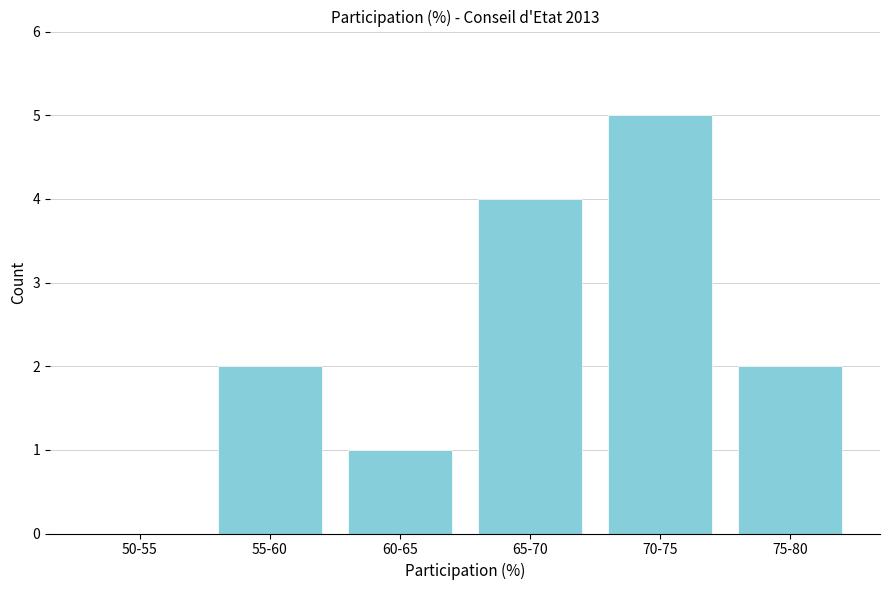

Reading left to right, list all the values displayed in this chart.

50-55=0	55-60=2	60-65=1	65-70=4	70-75=5	75-80=2